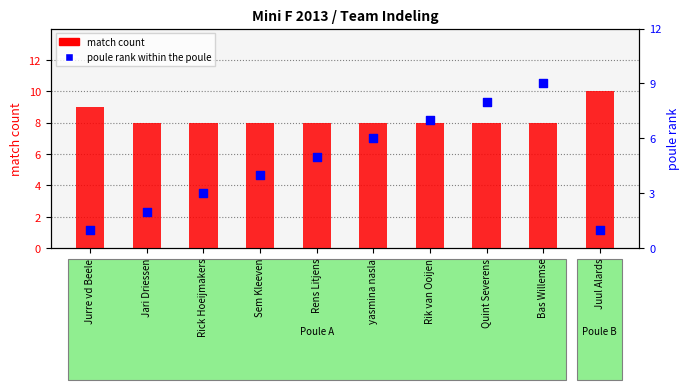

At how many categories does at least one series exceed 4?

10